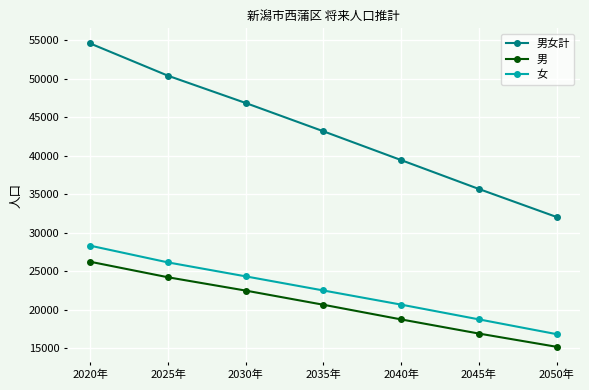

What is the difference between the 男女計 values at 2040年 and 2020年?

15129